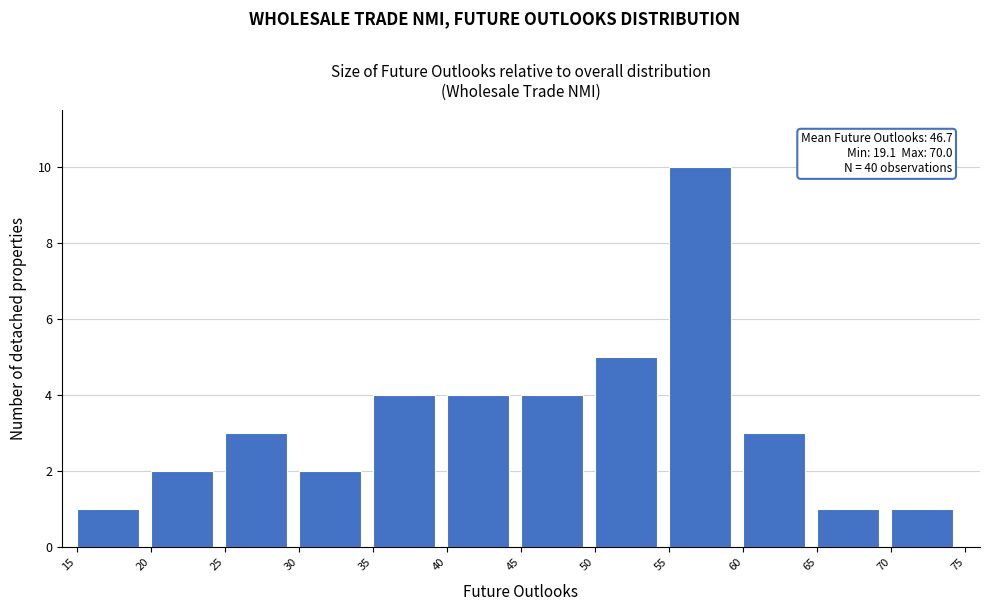

Which range on the x-axis has the tallest bar?

55 to 60